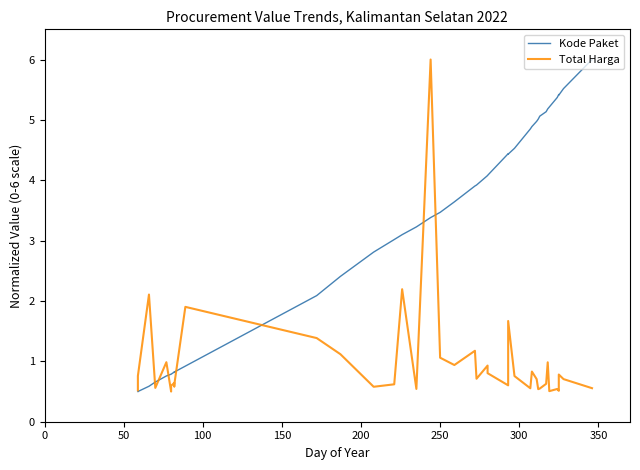

Which series has the largest range (max minus min)?

Kode Paket